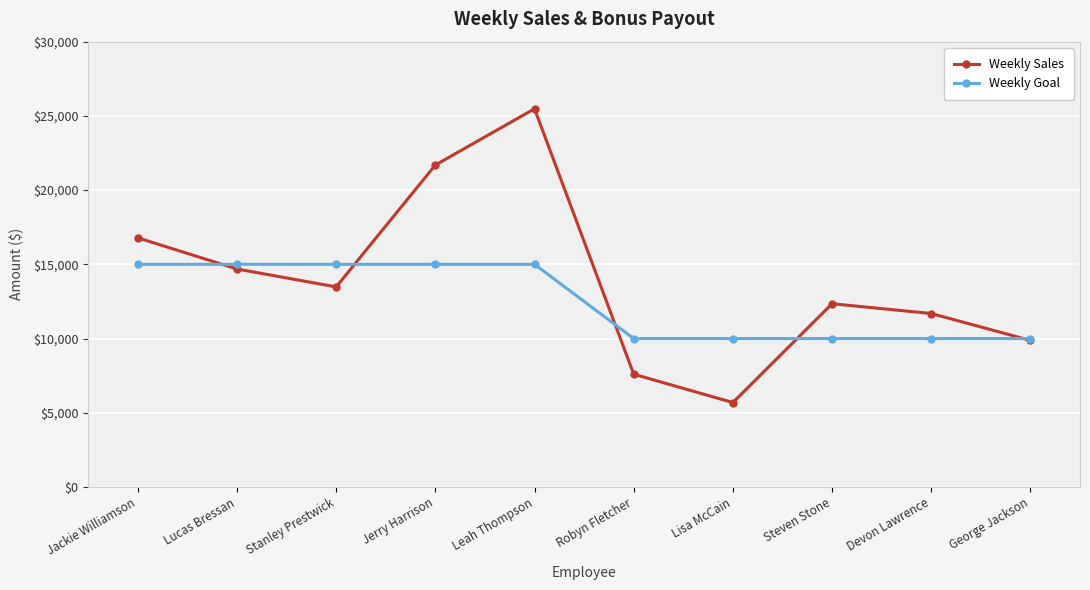

What is the average value of the Weekly Goal series?

12500.0